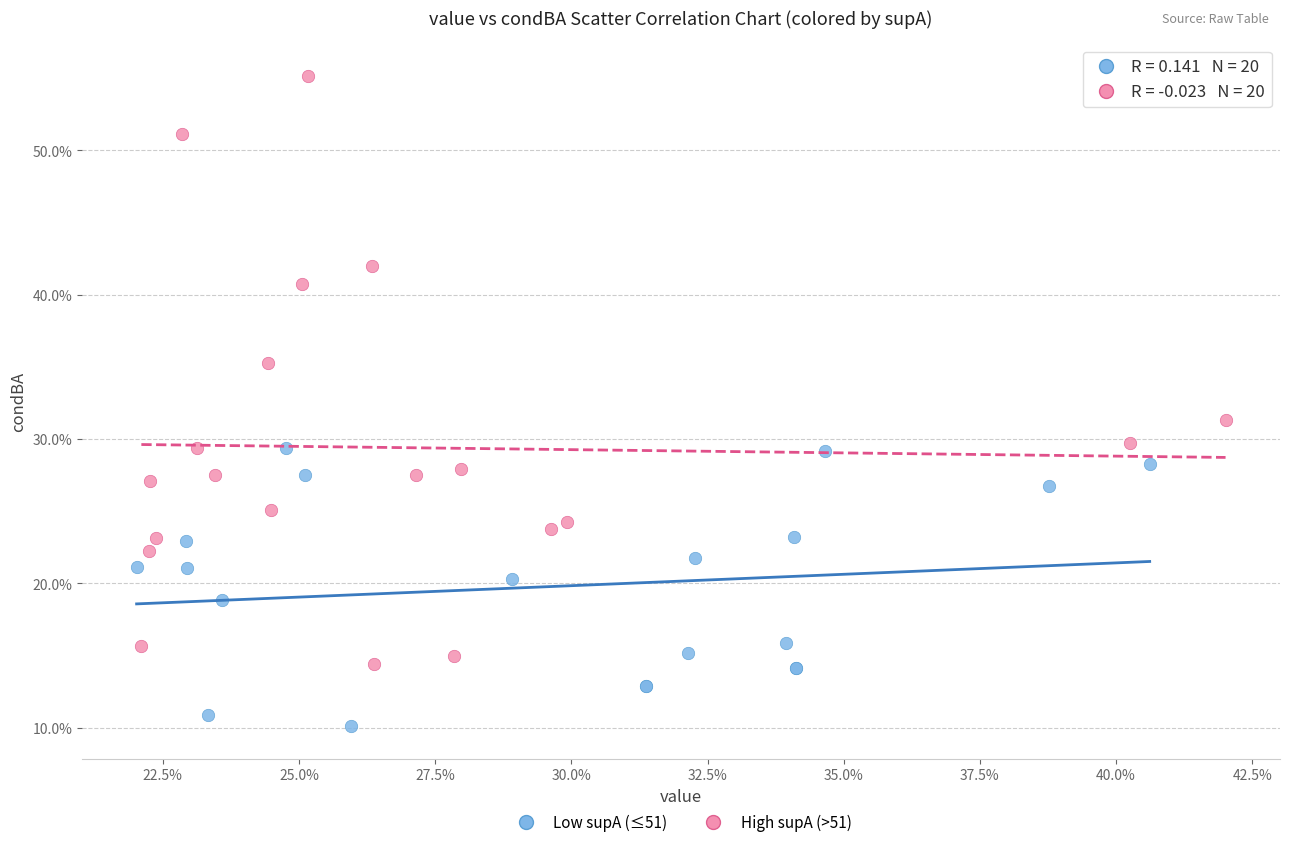

What are all the series names shown in the legend?

Low supA (≤51), High supA (>51)